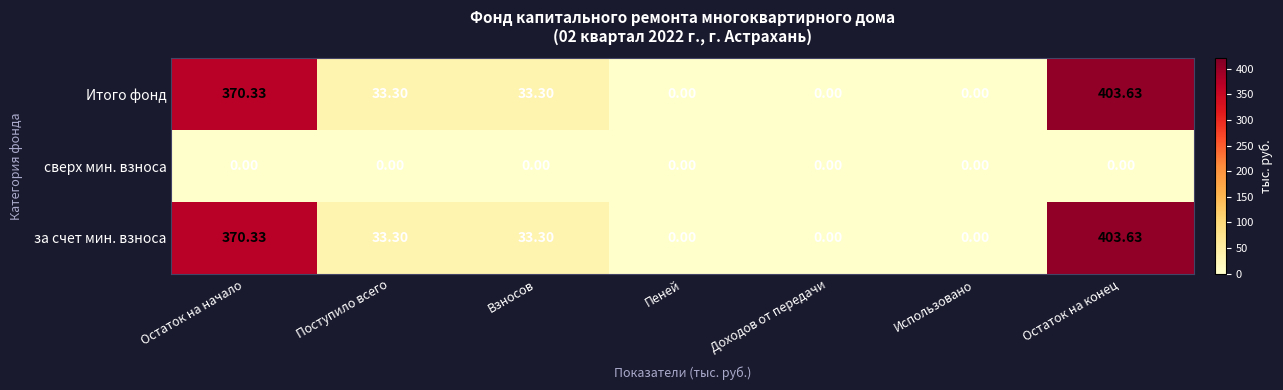

Where does the за счет мин. взноса series first go above 33?

Остаток на начало